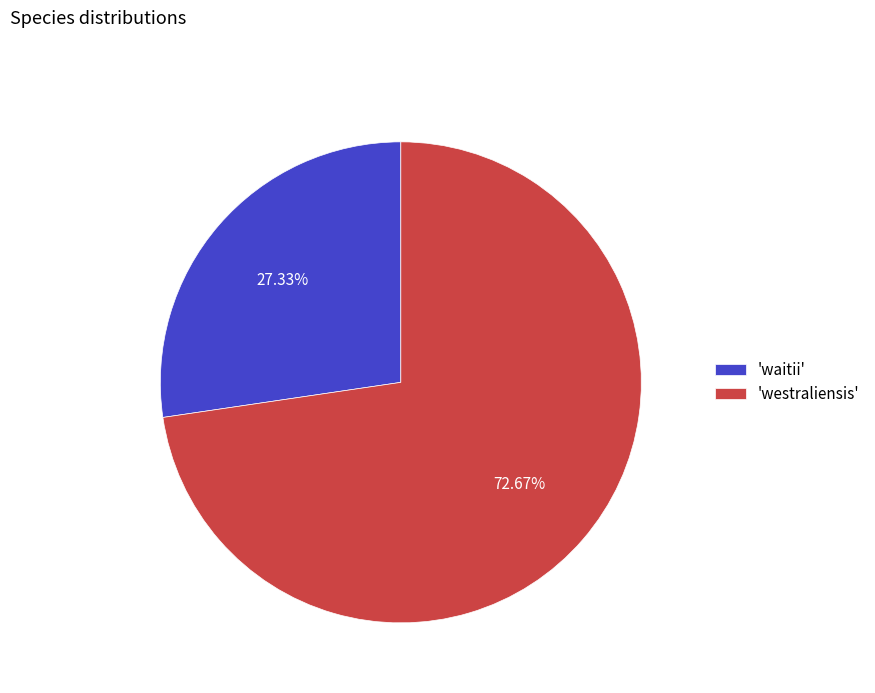

To the nearest percent, what is the difference between the largest and smallest slice percentages?

45%